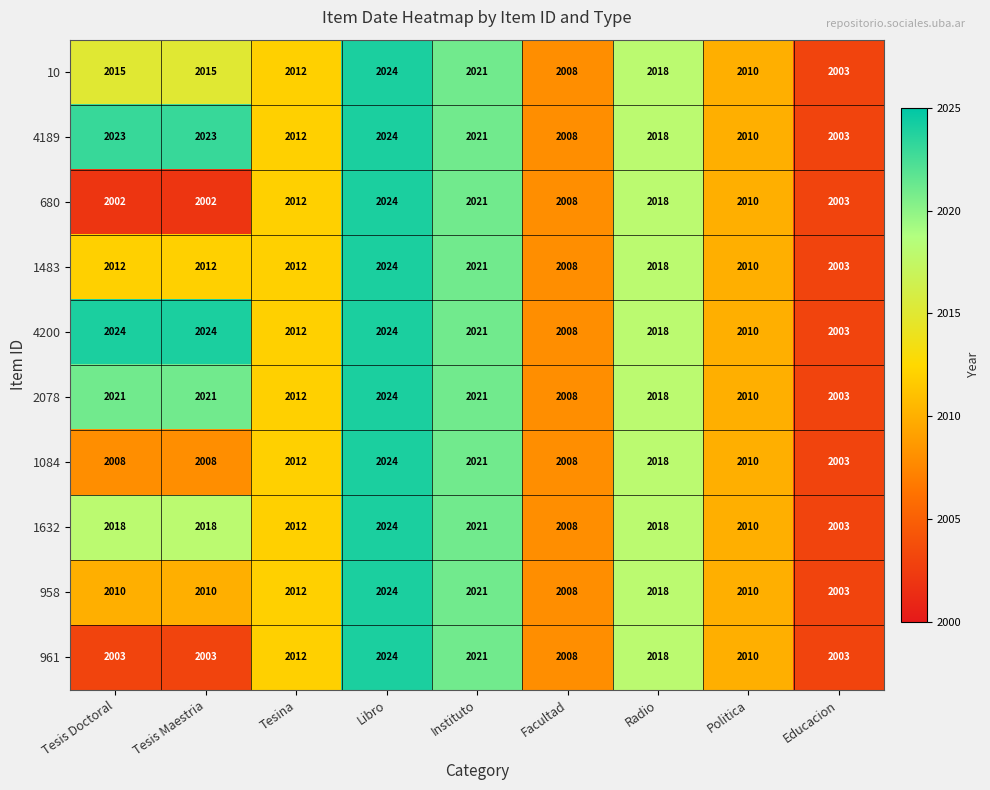

Where does the 961 series first go above 2010?

Tesina